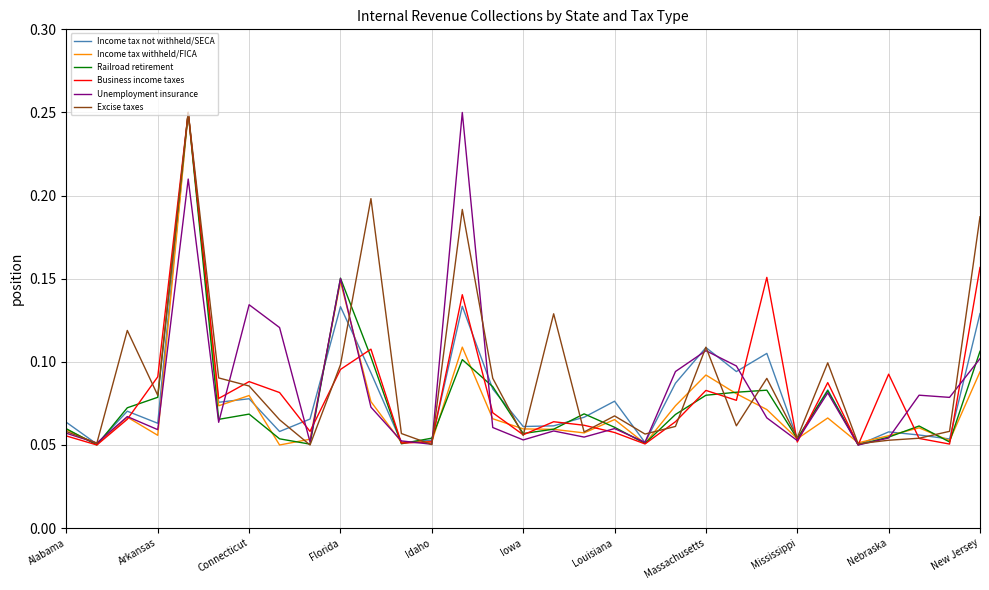

How many lines are shown in the chart?

6